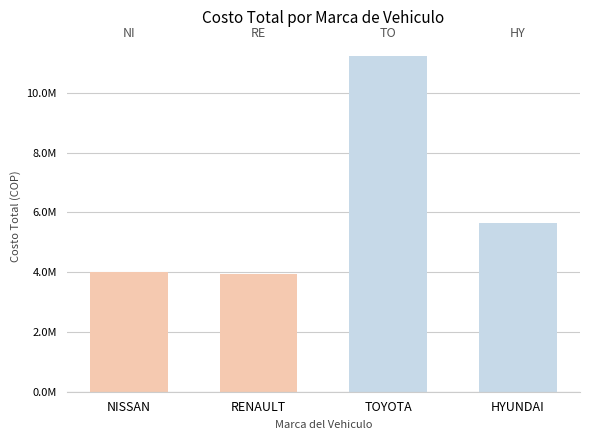

What is the label of the 2nd bar from the right?

TOYOTA